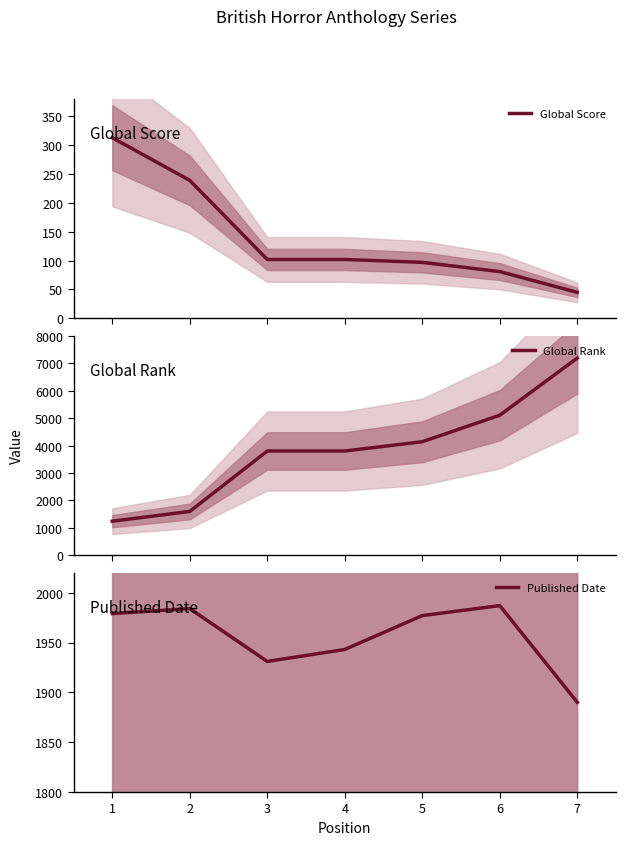

What is the minimum value for Global Rank?

1240